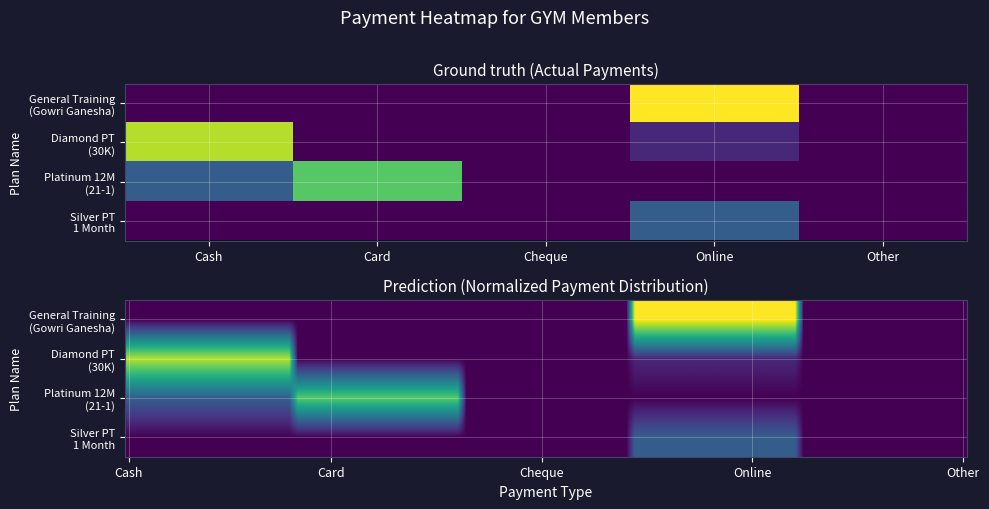

Reading left to right, extract all data points from this chart.

General Training (Gowri Ganesha Offer): 0	0	0	27000	0
Diamond PT Membership (30K): 24000	0	0	3000	0
Platinum Membership 12 Months (21-1): 8000	20000	0	0	0
Silver PT 1 Month: 0	0	0	8000	0